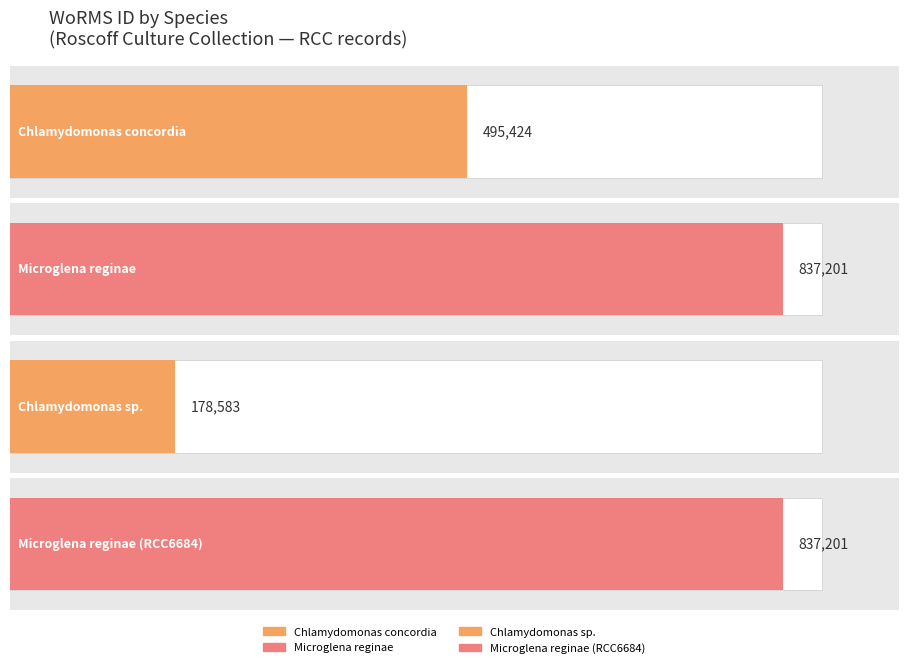

Approximately how many times larger is the value at Microglena reginae compared to Chlamydomonas concordia?

1.7